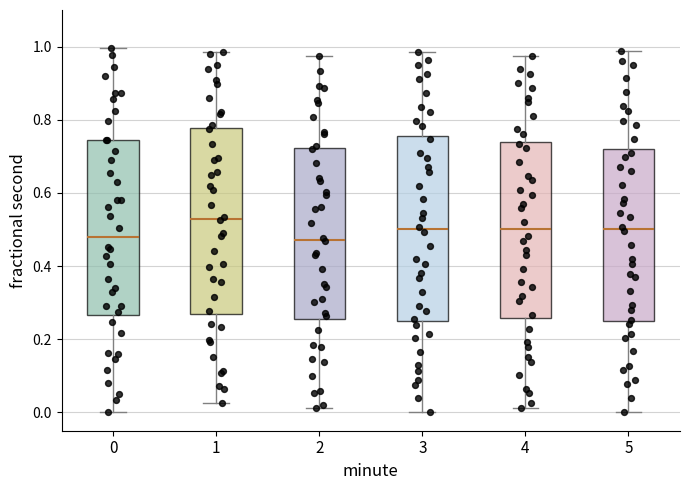

Reading left to right, read every box against the y-axis: the position of its median line, the range the box covers, and the ends of its whiskers. The values are not printed on the chart, so give them approximately, as read against the axis.

0: median 0.48, box 0.26 to 0.74, whiskers 0.00 to 1.00
1: median 0.52, box 0.26 to 0.78, whiskers 0.02 to 0.98
2: median 0.48, box 0.26 to 0.72, whiskers 0.02 to 0.98
3: median 0.50, box 0.26 to 0.76, whiskers 0.00 to 0.98
4: median 0.50, box 0.26 to 0.74, whiskers 0.02 to 0.98
5: median 0.50, box 0.26 to 0.72, whiskers 0.00 to 0.98